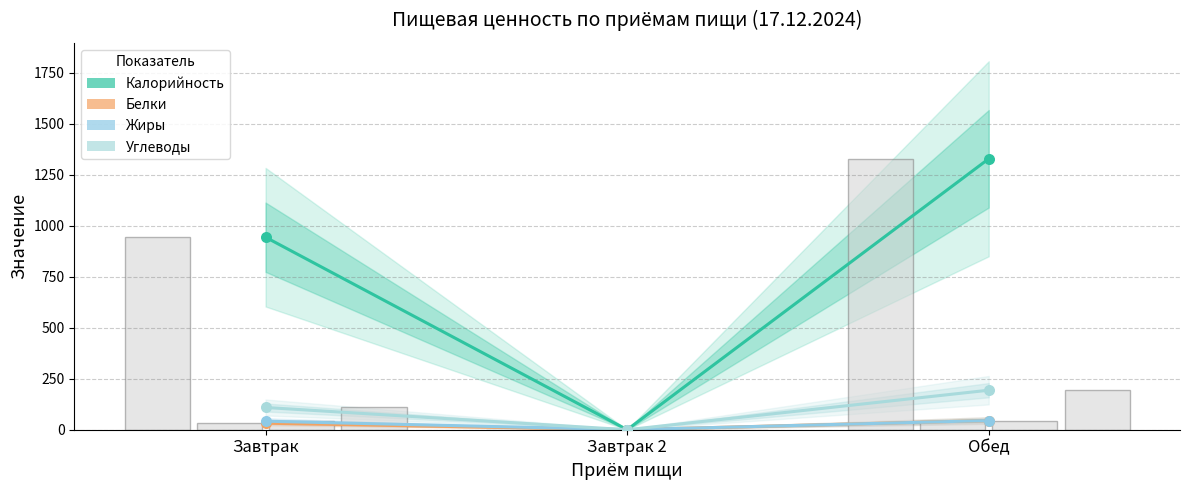

At how many categories does at least one series exceed 782?

2